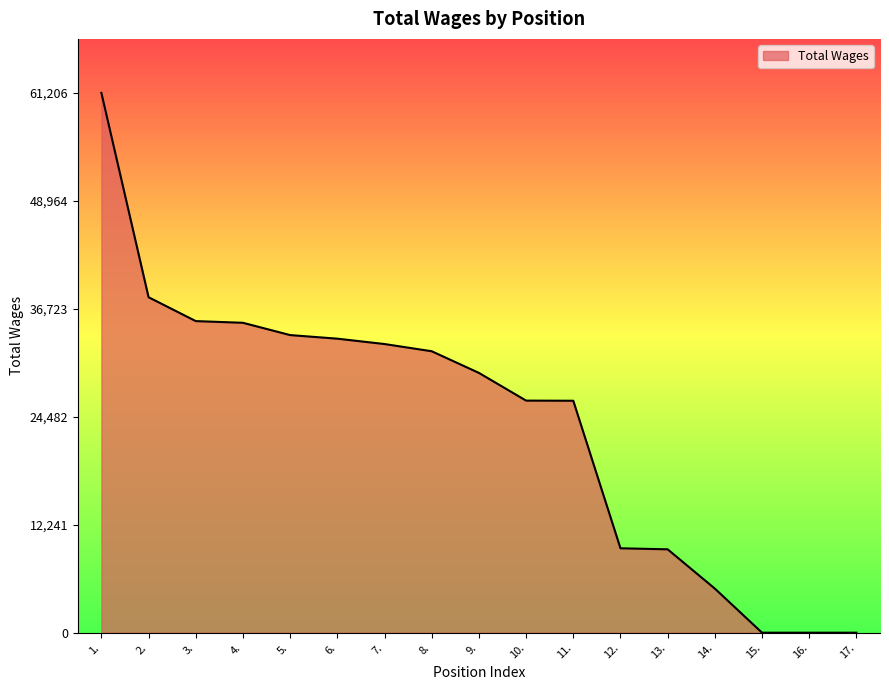

Read the value at 1., to the nearest 100.

61200